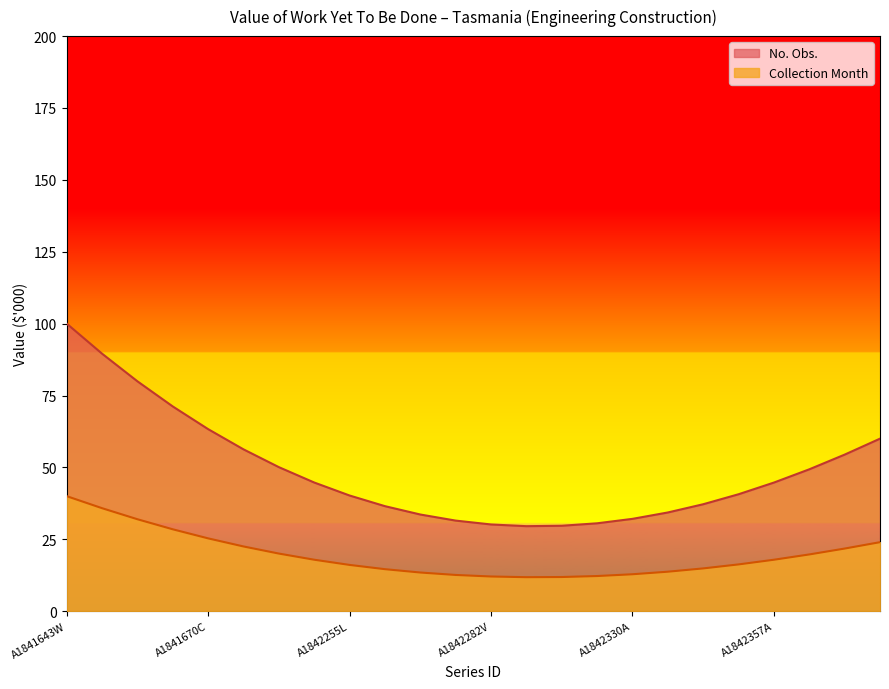

Which series has the widest spread of values?

No. Obs.